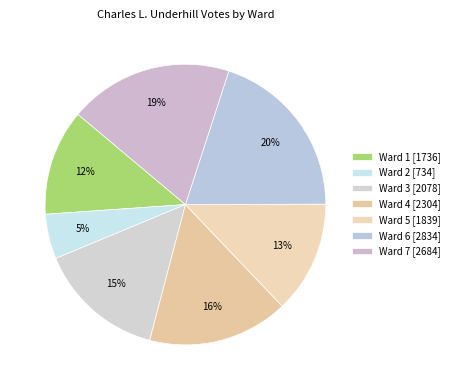

Combined, what portion of the pie is Ward 7 and Ward 4?

35.1%